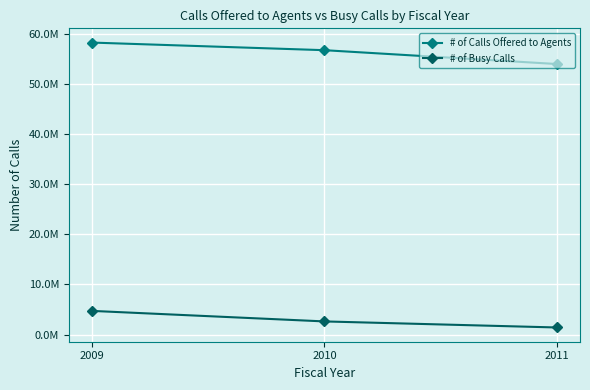

Where does the # of Busy Calls series first go above 2617370?

2009